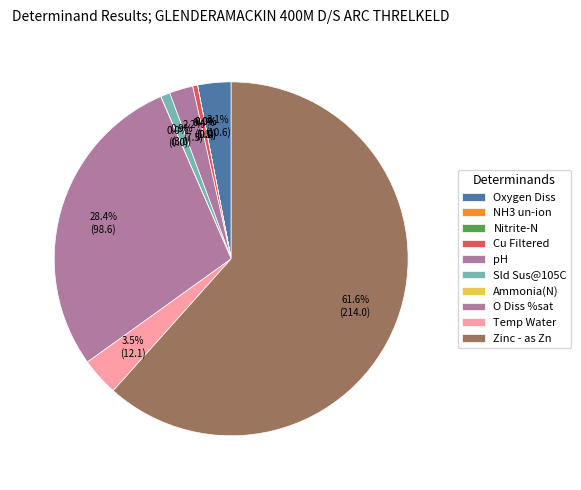

Which has a higher value, Cu Filtered or pH?

pH